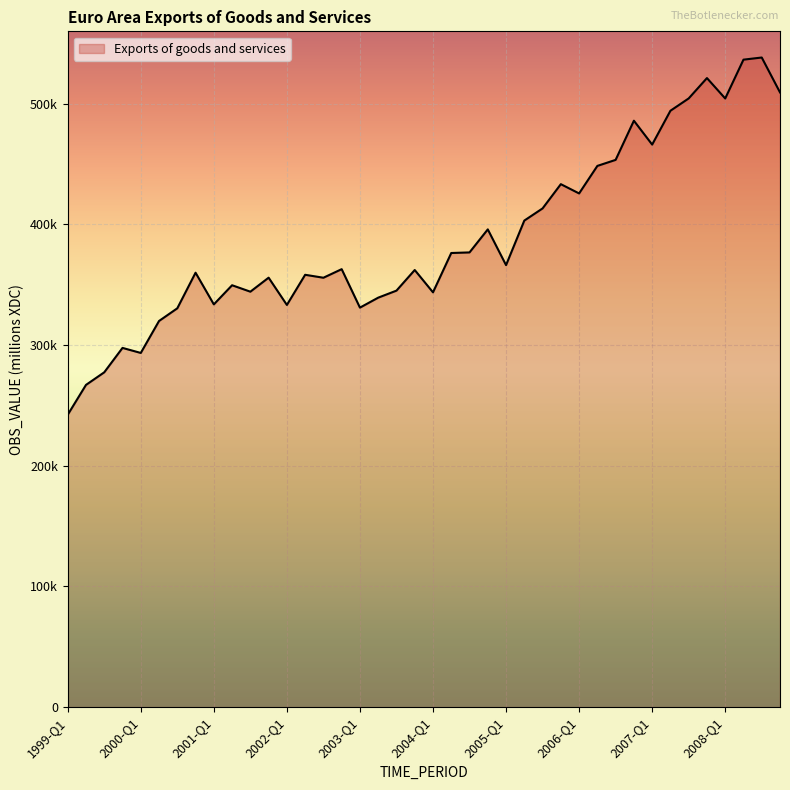

Rank the categories by value from highest to lowest.

2008-Q3, 2008-Q2, 2007-Q4, 2008-Q4, 2007-Q3, 2008-Q1, 2007-Q2, 2006-Q4, 2007-Q1, 2006-Q3, 2006-Q2, 2005-Q4, 2006-Q1, 2005-Q3, 2005-Q2, 2004-Q4, 2004-Q3, 2004-Q2, 2005-Q1, 2002-Q4, 2003-Q4, 2000-Q4, 2002-Q2, 2001-Q4, 2002-Q3, 2001-Q2, 2003-Q3, 2001-Q3, 2004-Q1, 2003-Q2, 2001-Q1, 2002-Q1, 2003-Q1, 2000-Q3, 2000-Q2, 1999-Q4, 2000-Q1, 1999-Q3, 1999-Q2, 1999-Q1